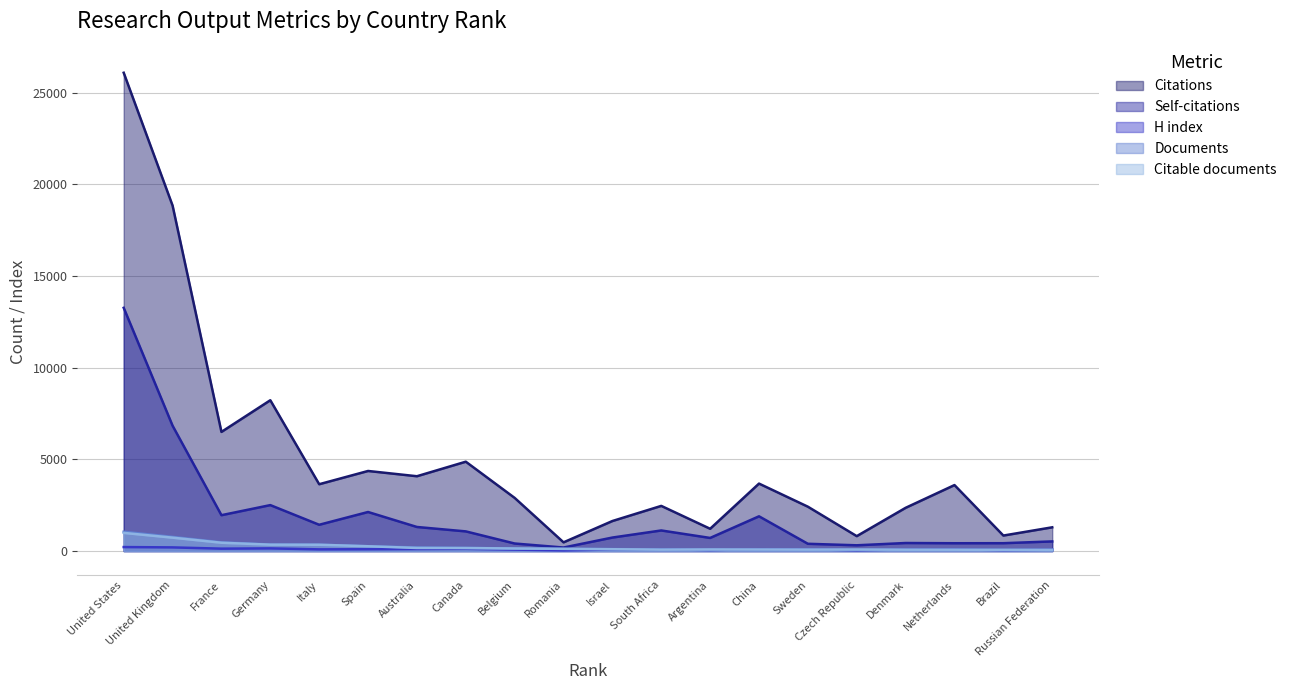

What is the difference between the highest and lowest values at Romania?

440